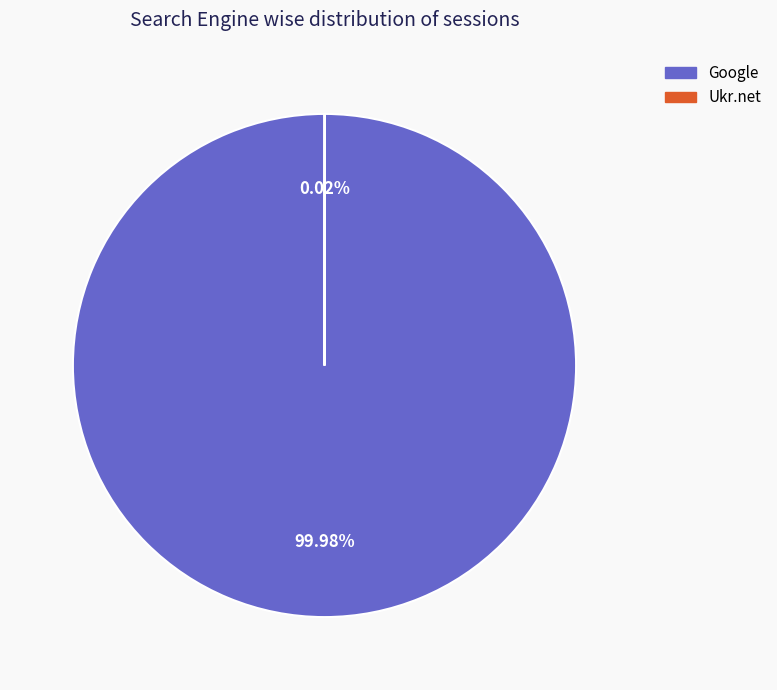

Is there a majority slice in this chart?

Yes